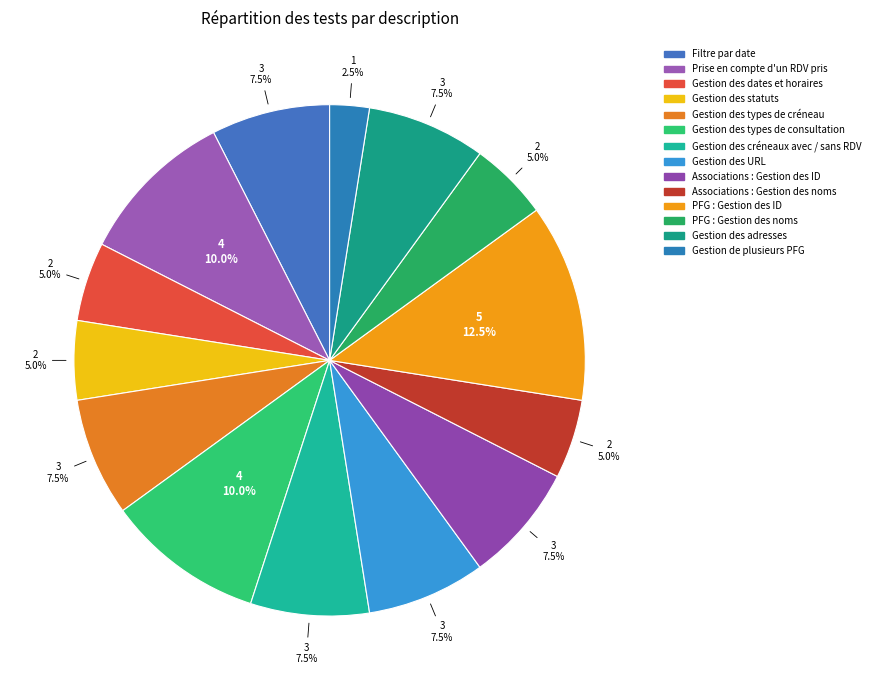

To the nearest percent, what is the difference between the largest and smallest slice percentages?

10%